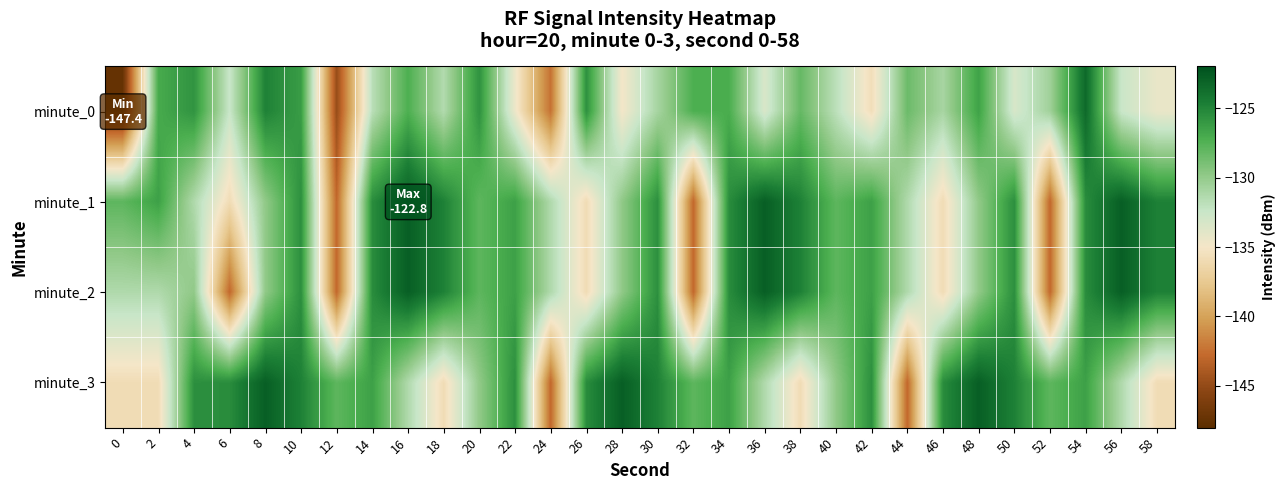

What is the total value across all series at 48?

-509.1